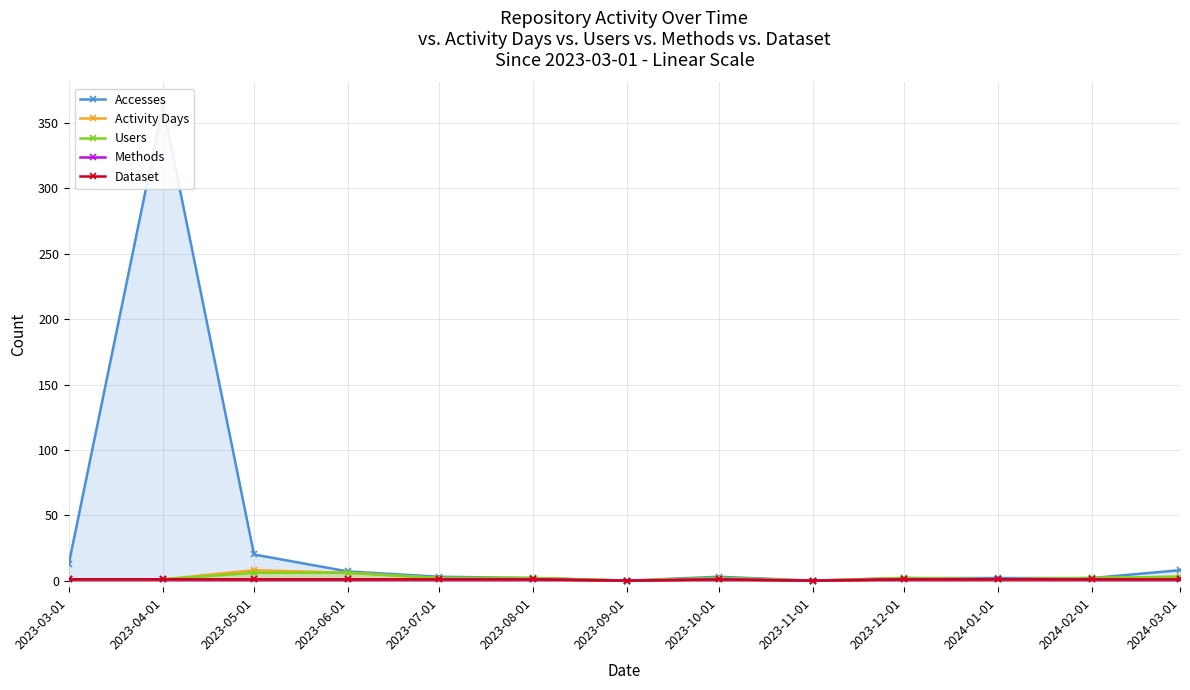

What position from the right is 2023-07-01?

9